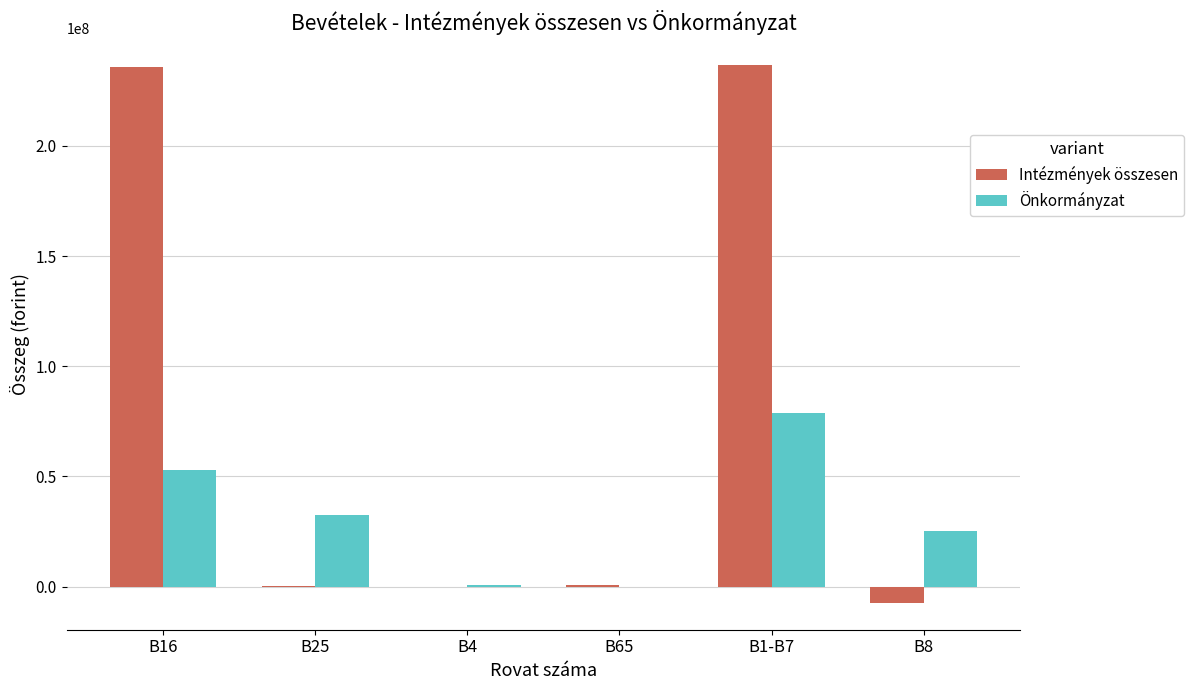

What is the sum of all Önkormányzat values?

189736859